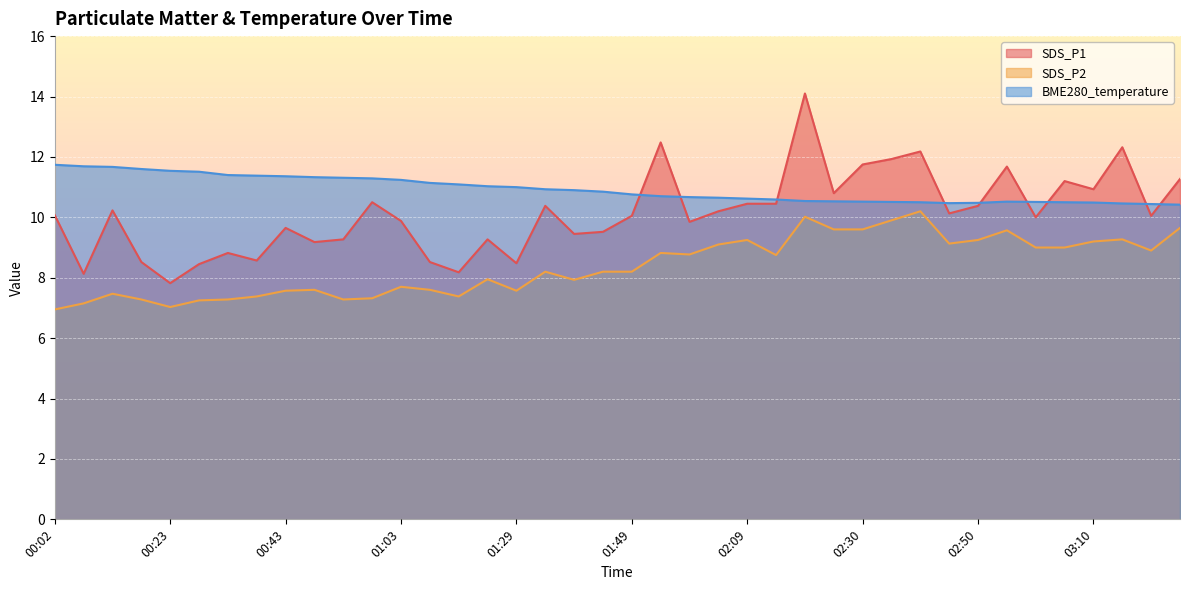

At which label is SDS_P1 closest to 10?

03:00